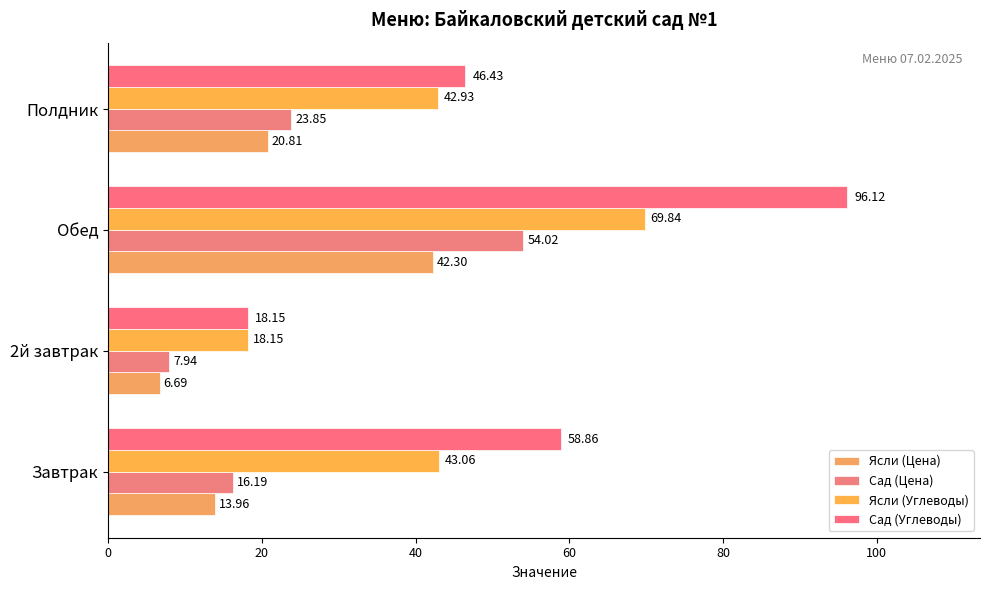

How many values in the Ясли (Углеводы) series are below 43?

2